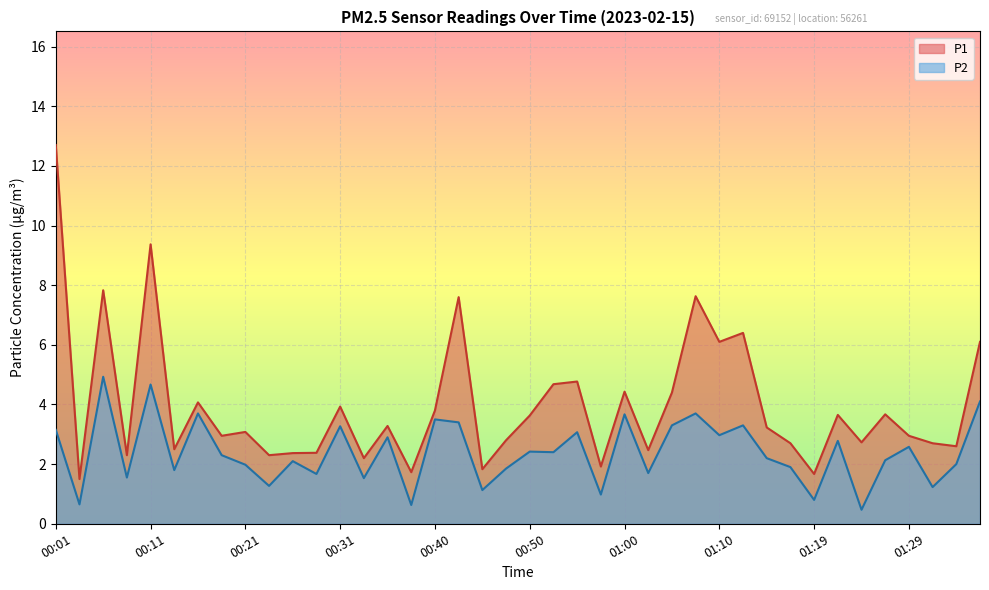

Which category has the lowest value across all series?

01:24